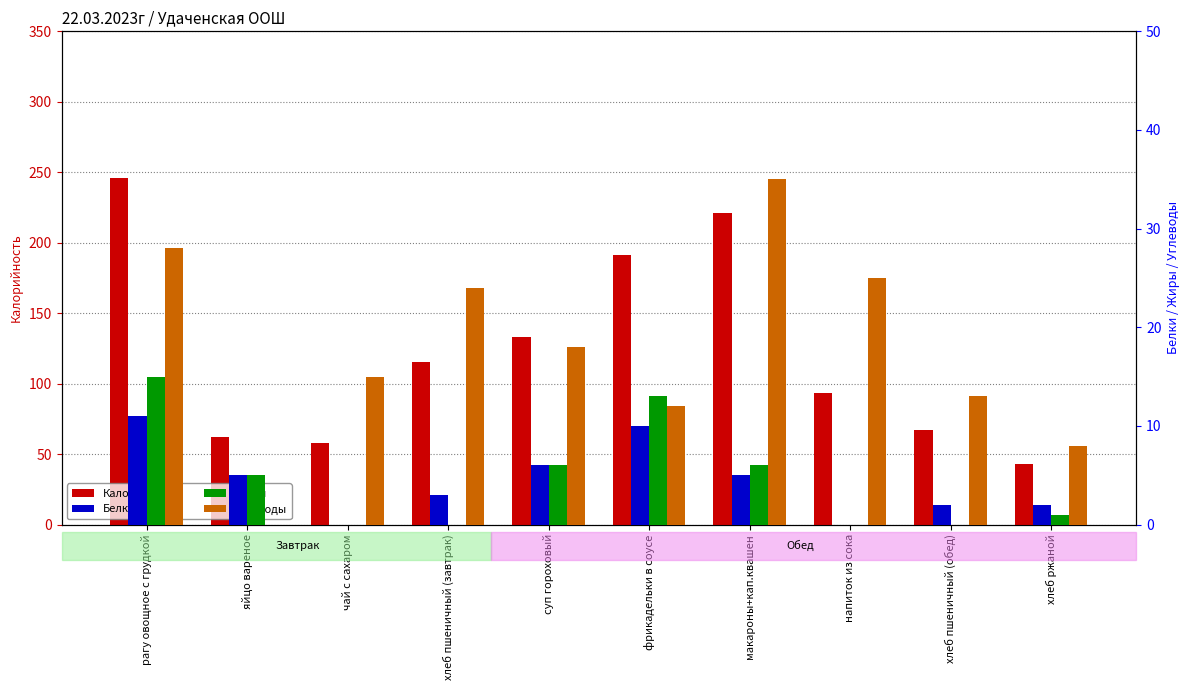

What is the label of the 10th bar from the right?

рагу овощное с грудкой